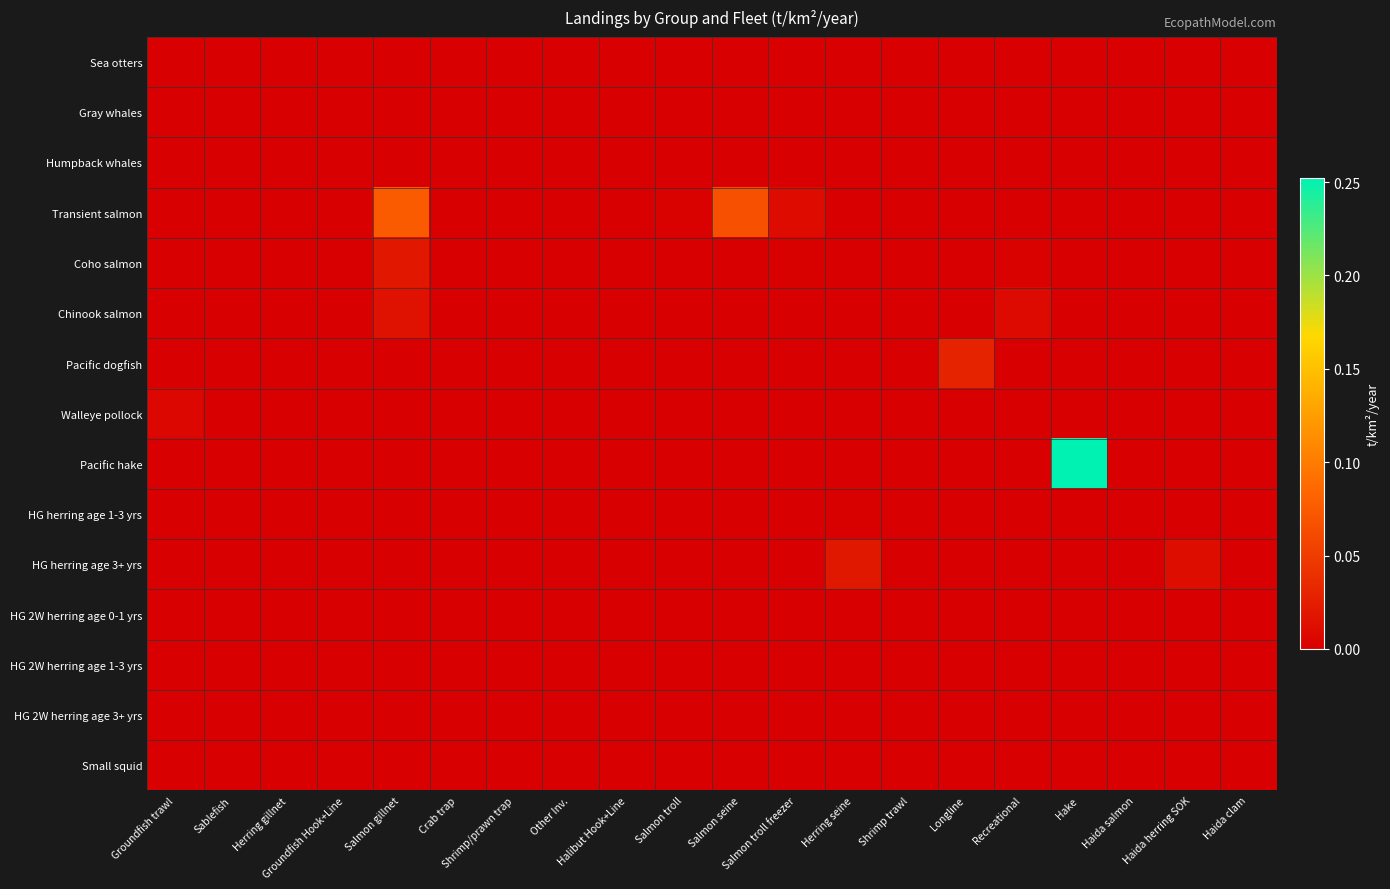

Reading left to right, what are all the values shown in this chart?

Sea otters: Groundfish trawl=0.0	Sablefish=0.0	Herring gillnet=0.0	Groundfish Hook+Line=0.0	Salmon gillnet=0.0	Crab trap=0.0	Shrimp/prawn trap=0.0	Other Inv.=0.0	Halibut Hook+Line=0.0	Salmon troll=0.0	Salmon seine=0.0	Salmon troll freezer=0.0	Herring seine=0.0	Shrimp trawl=0.0	Longline=0.0	Recreational=0.0	Hake=0.0	Haida salmon=0.0	Haida herring SOK=0.0	Haida clam=0.0
Gray whales: Groundfish trawl=0.0	Sablefish=0.0	Herring gillnet=0.0	Groundfish Hook+Line=0.0	Salmon gillnet=0.0	Crab trap=0.0	Shrimp/prawn trap=0.0	Other Inv.=0.0	Halibut Hook+Line=0.0	Salmon troll=0.0	Salmon seine=0.0	Salmon troll freezer=0.0	Herring seine=0.0	Shrimp trawl=0.0	Longline=0.0	Recreational=0.0	Hake=0.0	Haida salmon=0.0	Haida herring SOK=0.0	Haida clam=0.0
Humpback whales: Groundfish trawl=0.0	Sablefish=0.0	Herring gillnet=0.0	Groundfish Hook+Line=0.0	Salmon gillnet=0.0	Crab trap=0.0	Shrimp/prawn trap=0.0	Other Inv.=0.0	Halibut Hook+Line=0.0	Salmon troll=0.0	Salmon seine=0.0	Salmon troll freezer=0.0	Herring seine=0.0	Shrimp trawl=0.0	Longline=0.0	Recreational=0.0	Hake=0.0	Haida salmon=0.0	Haida herring SOK=0.0	Haida clam=0.0
Transient salmon: Groundfish trawl=0.0	Sablefish=0.0	Herring gillnet=0.0	Groundfish Hook+Line=0.0	Salmon gillnet=0.1	Crab trap=0.0	Shrimp/prawn trap=0.0	Other Inv.=0.0	Halibut Hook+Line=0.0	Salmon troll=0.0	Salmon seine=0.1	Salmon troll freezer=0.0	Herring seine=0.0	Shrimp trawl=0.0	Longline=0.0	Recreational=0.0	Hake=0.0	Haida salmon=0.0	Haida herring SOK=0.0	Haida clam=0.0
Coho salmon: Groundfish trawl=0.0	Sablefish=0.0	Herring gillnet=0.0	Groundfish Hook+Line=0.0	Salmon gillnet=0.0	Crab trap=0.0	Shrimp/prawn trap=0.0	Other Inv.=0.0	Halibut Hook+Line=0.0	Salmon troll=0.0	Salmon seine=0.0	Salmon troll freezer=0.0	Herring seine=0.0	Shrimp trawl=0.0	Longline=0.0	Recreational=0.0	Hake=0.0	Haida salmon=0.0	Haida herring SOK=0.0	Haida clam=0.0
Chinook salmon: Groundfish trawl=0.0	Sablefish=0.0	Herring gillnet=0.0	Groundfish Hook+Line=0.0	Salmon gillnet=0.0	Crab trap=0.0	Shrimp/prawn trap=0.0	Other Inv.=0.0	Halibut Hook+Line=0.0	Salmon troll=0.0	Salmon seine=0.0	Salmon troll freezer=0.0	Herring seine=0.0	Shrimp trawl=0.0	Longline=0.0	Recreational=0.0	Hake=0.0	Haida salmon=0.0	Haida herring SOK=0.0	Haida clam=0.0
Pacific dogfish: Groundfish trawl=0.0	Sablefish=0.0	Herring gillnet=0.0	Groundfish Hook+Line=0.0	Salmon gillnet=0.0	Crab trap=0.0	Shrimp/prawn trap=0.0	Other Inv.=0.0	Halibut Hook+Line=0.0	Salmon troll=0.0	Salmon seine=0.0	Salmon troll freezer=0.0	Herring seine=0.0	Shrimp trawl=0.0	Longline=0.0	Recreational=0.0	Hake=0.0	Haida salmon=0.0	Haida herring SOK=0.0	Haida clam=0.0
Walleye pollock: Groundfish trawl=0.0	Sablefish=0.0	Herring gillnet=0.0	Groundfish Hook+Line=0.0	Salmon gillnet=0.0	Crab trap=0.0	Shrimp/prawn trap=0.0	Other Inv.=0.0	Halibut Hook+Line=0.0	Salmon troll=0.0	Salmon seine=0.0	Salmon troll freezer=0.0	Herring seine=0.0	Shrimp trawl=0.0	Longline=0.0	Recreational=0.0	Hake=0.0	Haida salmon=0.0	Haida herring SOK=0.0	Haida clam=0.0
Pacific hake: Groundfish trawl=0.0	Sablefish=0.0	Herring gillnet=0.0	Groundfish Hook+Line=0.0	Salmon gillnet=0.0	Crab trap=0.0	Shrimp/prawn trap=0.0	Other Inv.=0.0	Halibut Hook+Line=0.0	Salmon troll=0.0	Salmon seine=0.0	Salmon troll freezer=0.0	Herring seine=0.0	Shrimp trawl=0.0	Longline=0.0	Recreational=0.0	Hake=0.3	Haida salmon=0.0	Haida herring SOK=0.0	Haida clam=0.0
HG herring age 1-3 yrs: Groundfish trawl=0.0	Sablefish=0.0	Herring gillnet=0.0	Groundfish Hook+Line=0.0	Salmon gillnet=0.0	Crab trap=0.0	Shrimp/prawn trap=0.0	Other Inv.=0.0	Halibut Hook+Line=0.0	Salmon troll=0.0	Salmon seine=0.0	Salmon troll freezer=0.0	Herring seine=0.0	Shrimp trawl=0.0	Longline=0.0	Recreational=0.0	Hake=0.0	Haida salmon=0.0	Haida herring SOK=0.0	Haida clam=0.0
HG herring age 3+ yrs: Groundfish trawl=0.0	Sablefish=0.0	Herring gillnet=0.0	Groundfish Hook+Line=0.0	Salmon gillnet=0.0	Crab trap=0.0	Shrimp/prawn trap=0.0	Other Inv.=0.0	Halibut Hook+Line=0.0	Salmon troll=0.0	Salmon seine=0.0	Salmon troll freezer=0.0	Herring seine=0.0	Shrimp trawl=0.0	Longline=0.0	Recreational=0.0	Hake=0.0	Haida salmon=0.0	Haida herring SOK=0.0	Haida clam=0.0
HG 2W herring age 0-1 yrs: Groundfish trawl=0.0	Sablefish=0.0	Herring gillnet=0.0	Groundfish Hook+Line=0.0	Salmon gillnet=0.0	Crab trap=0.0	Shrimp/prawn trap=0.0	Other Inv.=0.0	Halibut Hook+Line=0.0	Salmon troll=0.0	Salmon seine=0.0	Salmon troll freezer=0.0	Herring seine=0.0	Shrimp trawl=0.0	Longline=0.0	Recreational=0.0	Hake=0.0	Haida salmon=0.0	Haida herring SOK=0.0	Haida clam=0.0
HG 2W herring age 1-3 yrs: Groundfish trawl=0.0	Sablefish=0.0	Herring gillnet=0.0	Groundfish Hook+Line=0.0	Salmon gillnet=0.0	Crab trap=0.0	Shrimp/prawn trap=0.0	Other Inv.=0.0	Halibut Hook+Line=0.0	Salmon troll=0.0	Salmon seine=0.0	Salmon troll freezer=0.0	Herring seine=0.0	Shrimp trawl=0.0	Longline=0.0	Recreational=0.0	Hake=0.0	Haida salmon=0.0	Haida herring SOK=0.0	Haida clam=0.0
HG 2W herring age 3+ yrs: Groundfish trawl=0.0	Sablefish=0.0	Herring gillnet=0.0	Groundfish Hook+Line=0.0	Salmon gillnet=0.0	Crab trap=0.0	Shrimp/prawn trap=0.0	Other Inv.=0.0	Halibut Hook+Line=0.0	Salmon troll=0.0	Salmon seine=0.0	Salmon troll freezer=0.0	Herring seine=0.0	Shrimp trawl=0.0	Longline=0.0	Recreational=0.0	Hake=0.0	Haida salmon=0.0	Haida herring SOK=0.0	Haida clam=0.0
Small squid: Groundfish trawl=0.0	Sablefish=0.0	Herring gillnet=0.0	Groundfish Hook+Line=0.0	Salmon gillnet=0.0	Crab trap=0.0	Shrimp/prawn trap=0.0	Other Inv.=0.0	Halibut Hook+Line=0.0	Salmon troll=0.0	Salmon seine=0.0	Salmon troll freezer=0.0	Herring seine=0.0	Shrimp trawl=0.0	Longline=0.0	Recreational=0.0	Hake=0.0	Haida salmon=0.0	Haida herring SOK=0.0	Haida clam=0.0